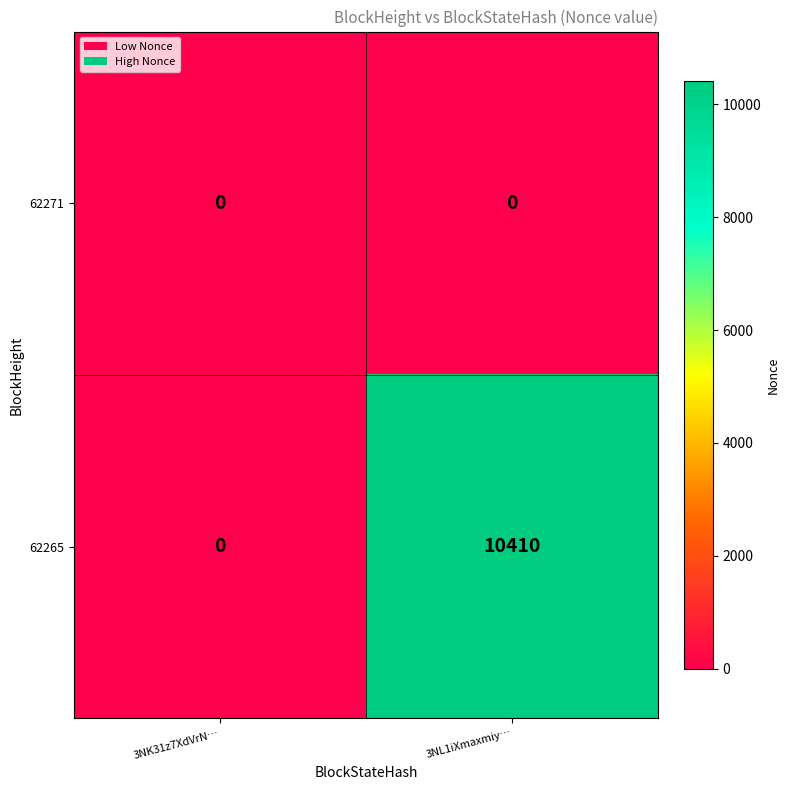

Reading right to left, extract all data points from this chart.

62271: 0	0
62265: 10410	0